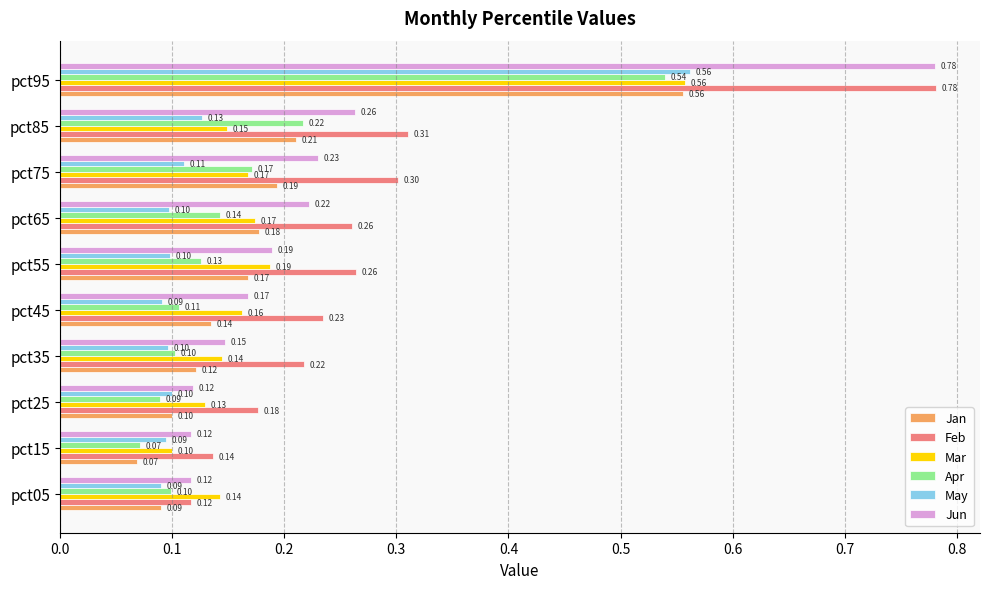

What is the total value across all series at pct75?

1.2